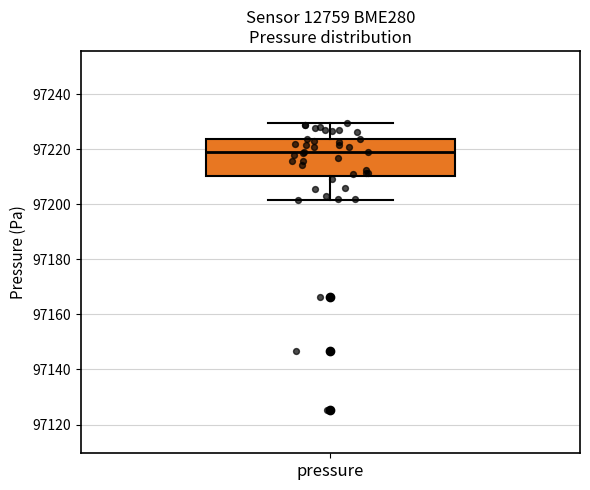

Transcribe this box plot: give where the median line is, the range the box spans, and where the two whiskers end, as read against the y-axis. The values are not printed on the chart, so give them approximately, as read against the axis.

median 97218, box 97210 to 97224, whiskers 97202 to 97230